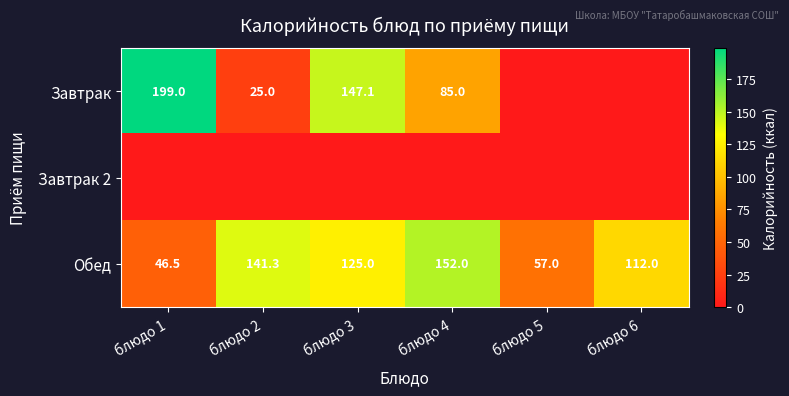

What is the lowest value of the Обед series?

46.5